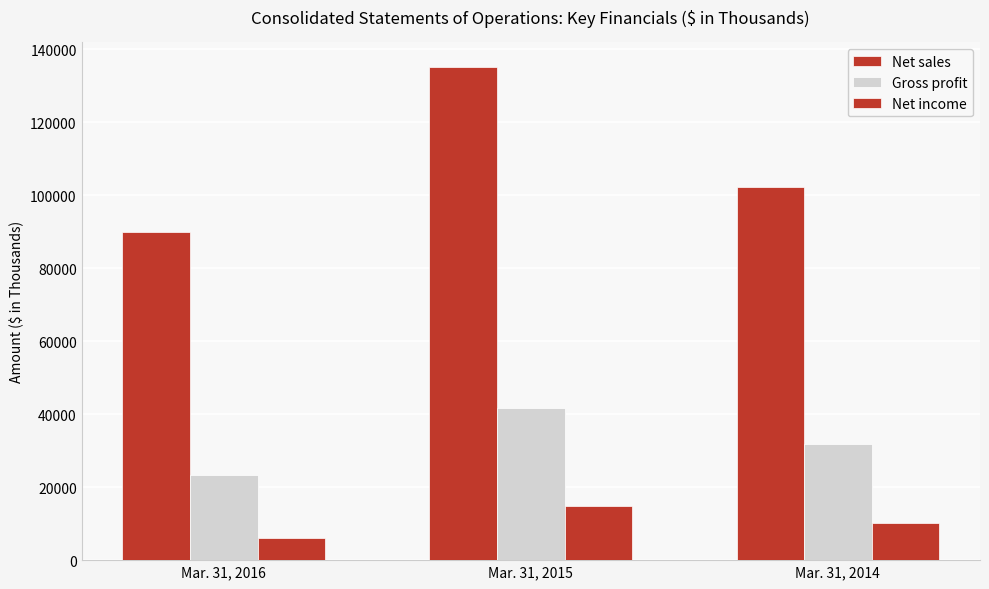

How many data points in Net income are less than 10145?

1